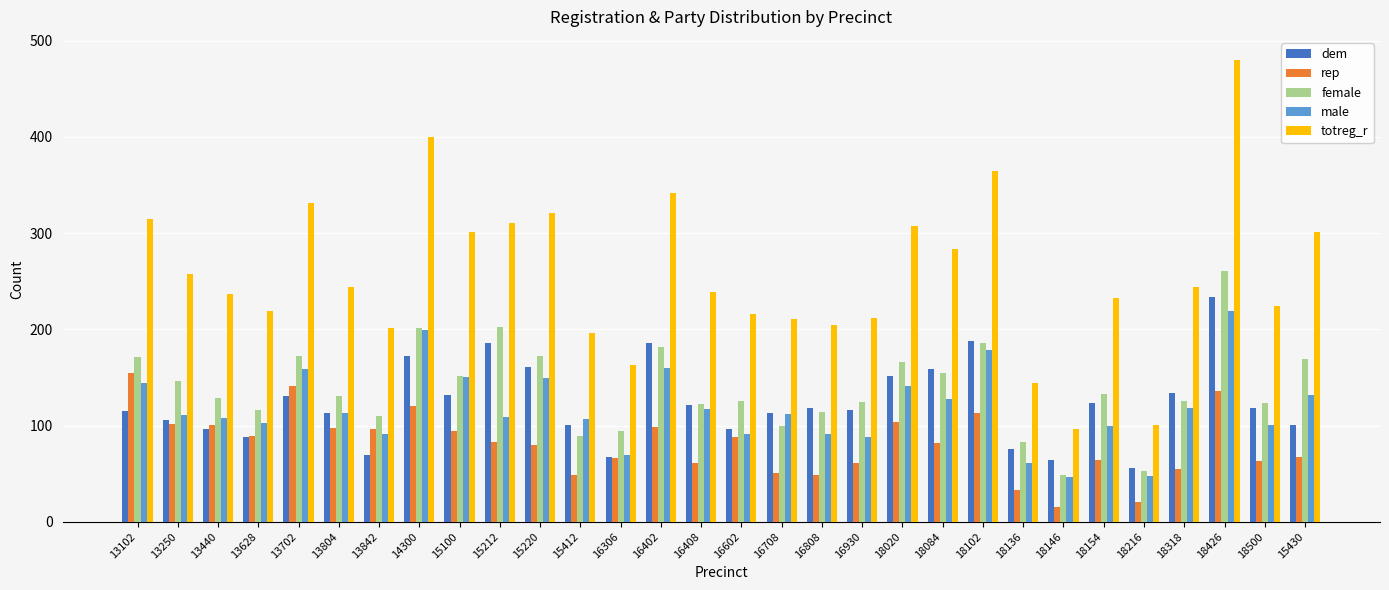

Which series has the largest total across all categories?

totreg_r